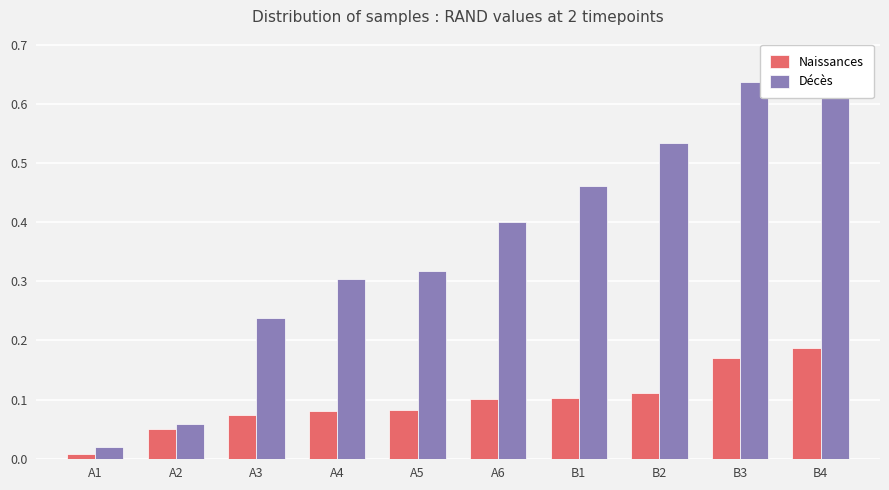

Reading left to right, list all the values displayed in this chart.

Naissances: 0.0	0.1	0.1	0.1	0.1	0.1	0.1	0.1	0.2	0.2
Décès: 0.0	0.1	0.2	0.3	0.3	0.4	0.5	0.5	0.6	0.7